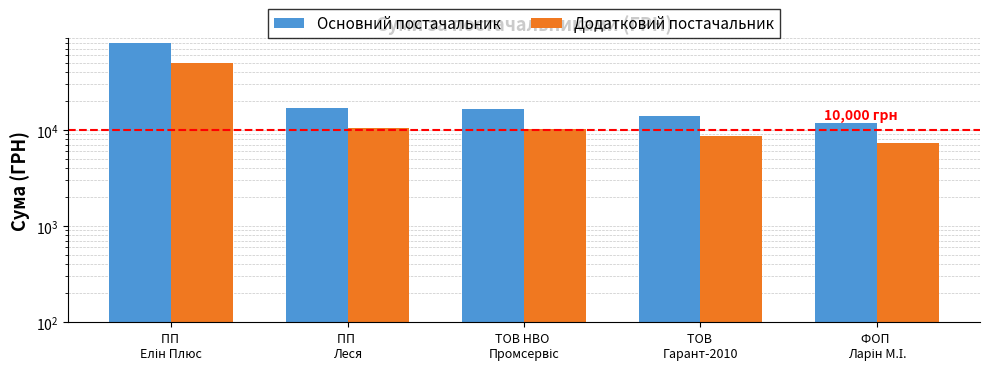

What is the smallest value displayed?

7312.2